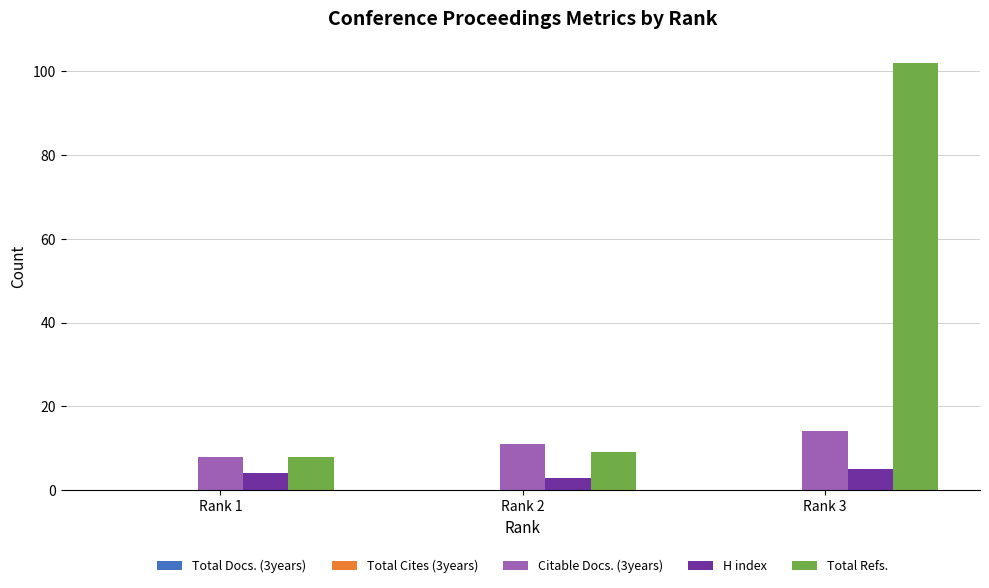

How many categories are shown in the chart?

3